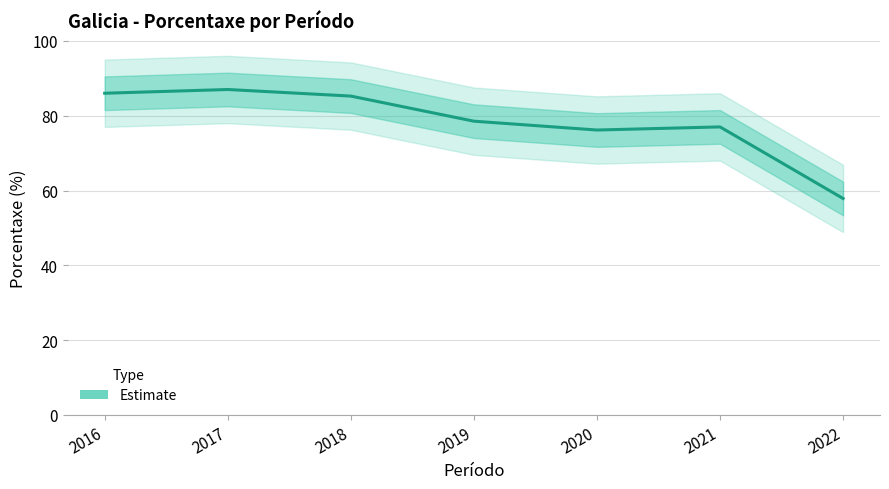

What is the change in value from 2016 to 2021?

-9.0